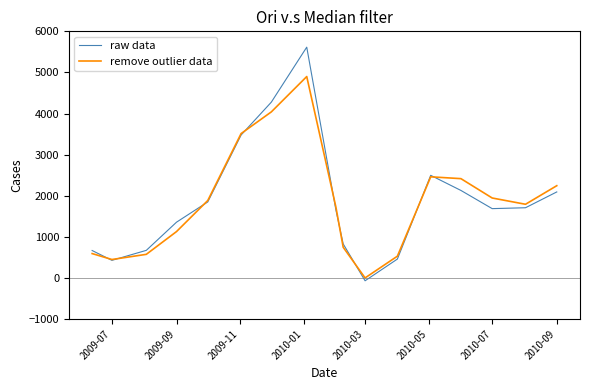

Does the chart display data point markers on the line(s)?

No